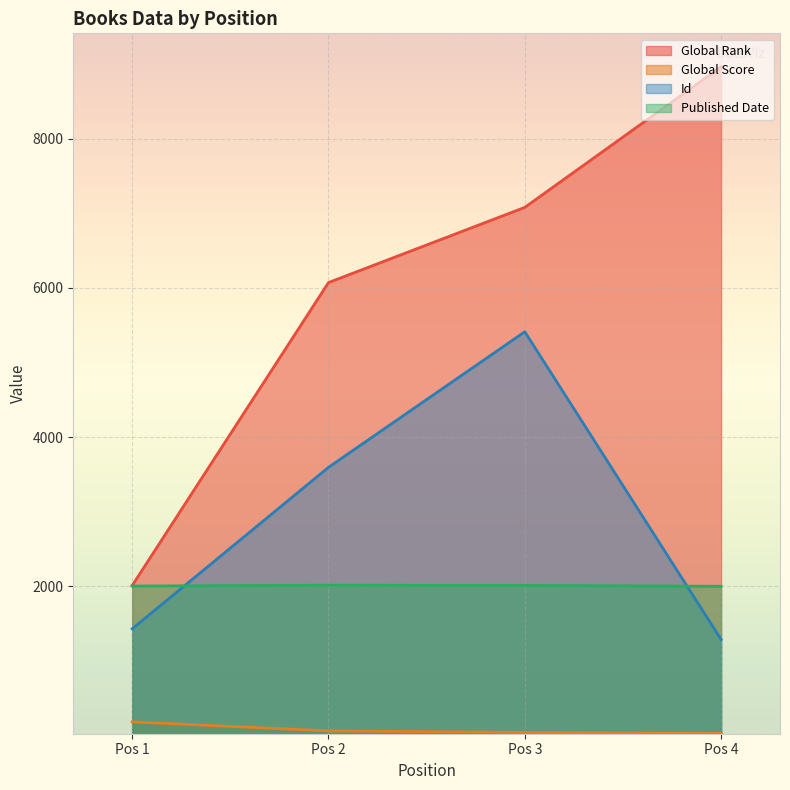

Which series has the widest spread of values?

Global Rank